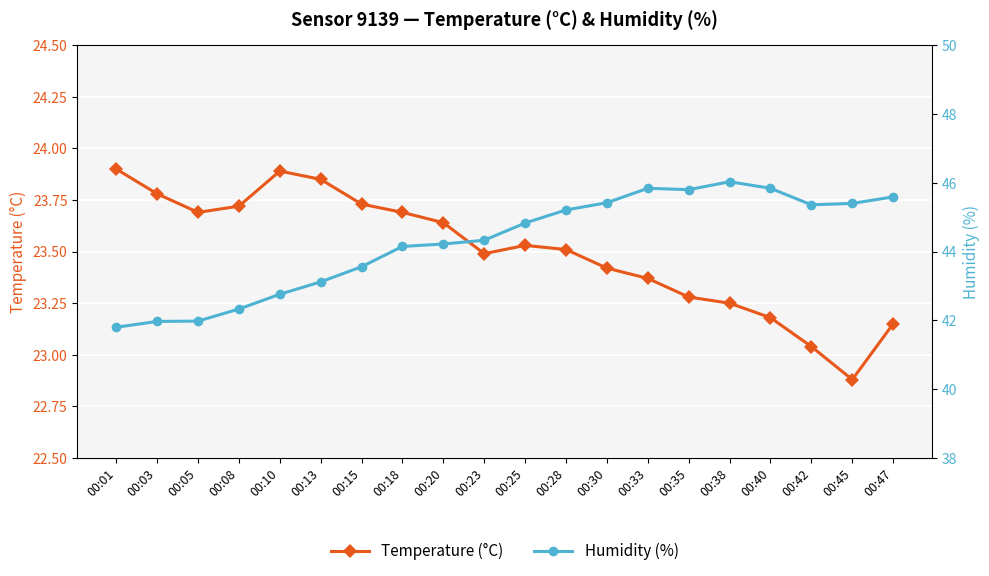

What is the total value across all series at 00:03?

65.8